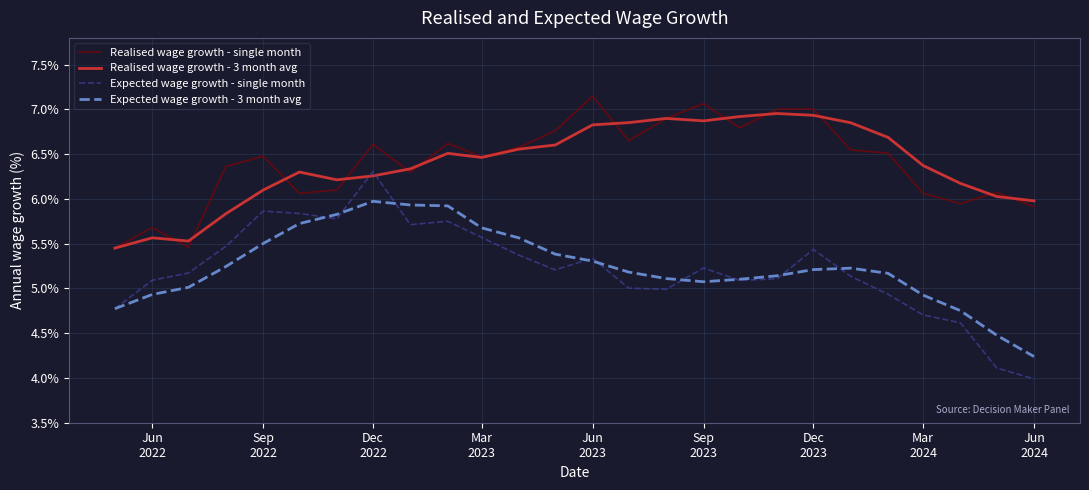

Which series has the widest spread of values?

Expected wage growth - single month